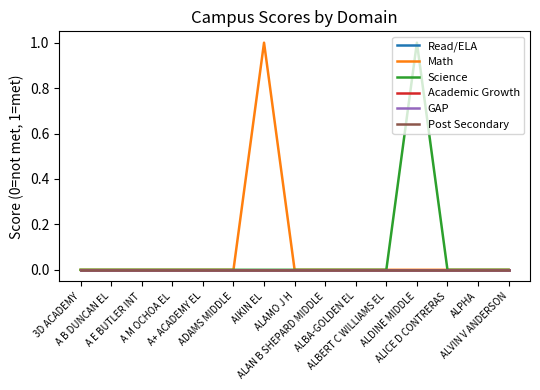

Does the chart have visible grid lines?

No